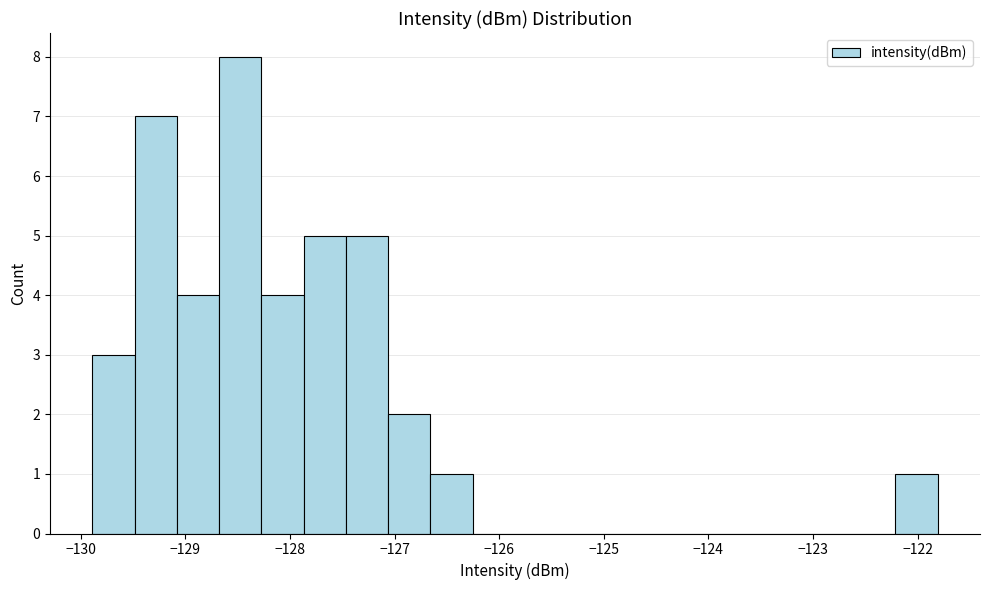

What is the height of the bar covering -128.3 to -127.9 on the x-axis? Neither the bar edges nor the heights are printed on the chart, so give them approximately, as read against the axes.

4